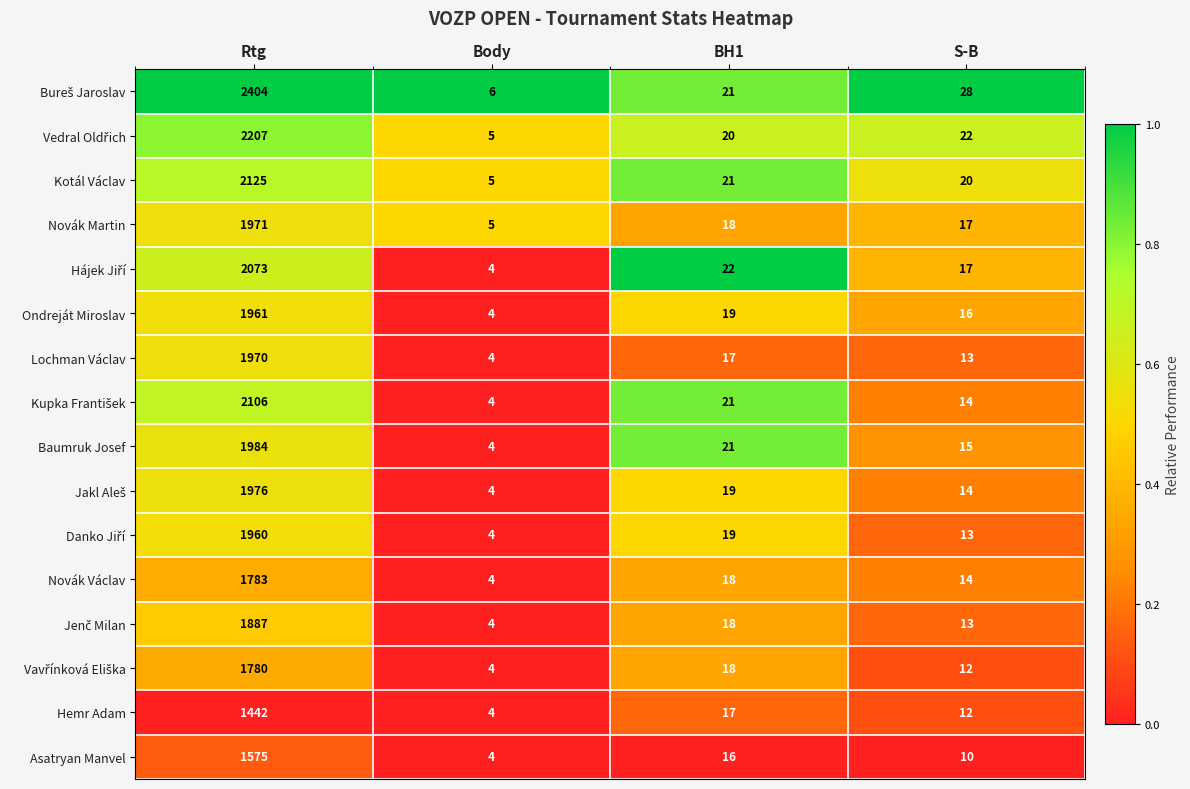

The value of Ondreját Miroslav at S-B is 3. True or false?

False